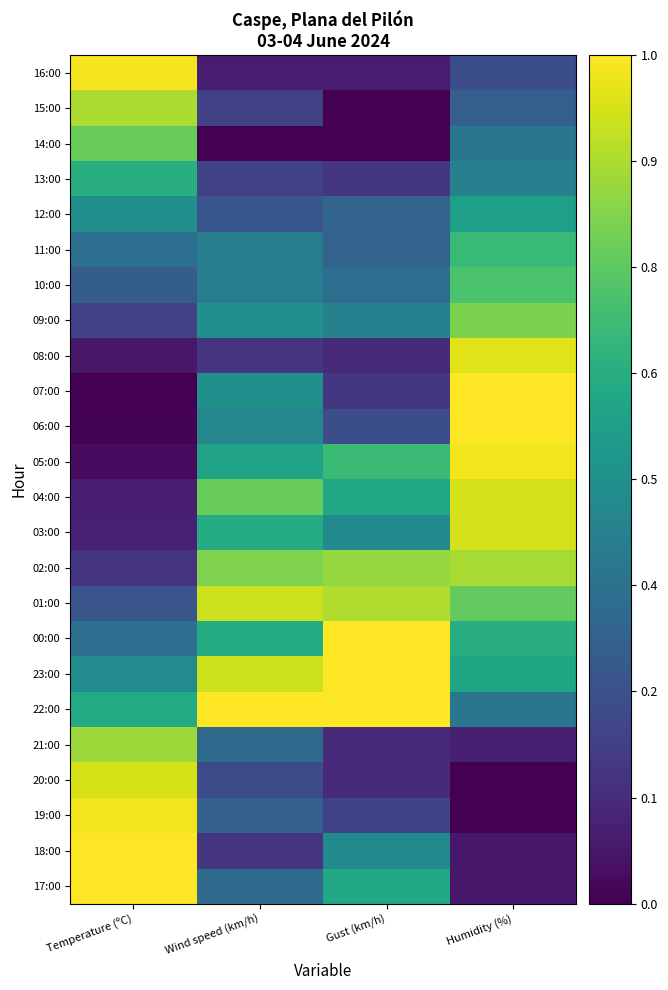

Reading left to right, what are all the values shown in this chart?

16:00: Temperature (ºC)=1.0	Wind speed (km/h)=0.1	Gust (km/h)=0.1	Humidity (%)=0.2
15:00: Temperature (ºC)=0.9	Wind speed (km/h)=0.2	Gust (km/h)=0.0	Humidity (%)=0.3
14:00: Temperature (ºC)=0.8	Wind speed (km/h)=0.0	Gust (km/h)=0.0	Humidity (%)=0.4
13:00: Temperature (ºC)=0.6	Wind speed (km/h)=0.2	Gust (km/h)=0.2	Humidity (%)=0.4
12:00: Temperature (ºC)=0.5	Wind speed (km/h)=0.3	Gust (km/h)=0.3	Humidity (%)=0.6
11:00: Temperature (ºC)=0.4	Wind speed (km/h)=0.4	Gust (km/h)=0.3	Humidity (%)=0.7
10:00: Temperature (ºC)=0.3	Wind speed (km/h)=0.4	Gust (km/h)=0.4	Humidity (%)=0.7
09:00: Temperature (ºC)=0.2	Wind speed (km/h)=0.5	Gust (km/h)=0.4	Humidity (%)=0.8
08:00: Temperature (ºC)=0.1	Wind speed (km/h)=0.2	Gust (km/h)=0.1	Humidity (%)=1.0
07:00: Temperature (ºC)=0.0	Wind speed (km/h)=0.5	Gust (km/h)=0.2	Humidity (%)=1.0
06:00: Temperature (ºC)=0.0	Wind speed (km/h)=0.5	Gust (km/h)=0.2	Humidity (%)=1.0
05:00: Temperature (ºC)=0.0	Wind speed (km/h)=0.6	Gust (km/h)=0.7	Humidity (%)=1.0
04:00: Temperature (ºC)=0.1	Wind speed (km/h)=0.8	Gust (km/h)=0.6	Humidity (%)=0.9
03:00: Temperature (ºC)=0.1	Wind speed (km/h)=0.6	Gust (km/h)=0.5	Humidity (%)=0.9
02:00: Temperature (ºC)=0.2	Wind speed (km/h)=0.8	Gust (km/h)=0.8	Humidity (%)=0.9
01:00: Temperature (ºC)=0.3	Wind speed (km/h)=0.9	Gust (km/h)=0.9	Humidity (%)=0.8
00:00: Temperature (ºC)=0.4	Wind speed (km/h)=0.6	Gust (km/h)=1.0	Humidity (%)=0.6
23:00: Temperature (ºC)=0.5	Wind speed (km/h)=0.9	Gust (km/h)=1.0	Humidity (%)=0.6
22:00: Temperature (ºC)=0.6	Wind speed (km/h)=1.0	Gust (km/h)=1.0	Humidity (%)=0.4
21:00: Temperature (ºC)=0.9	Wind speed (km/h)=0.3	Gust (km/h)=0.1	Humidity (%)=0.1
20:00: Temperature (ºC)=0.9	Wind speed (km/h)=0.2	Gust (km/h)=0.1	Humidity (%)=0.0
19:00: Temperature (ºC)=1.0	Wind speed (km/h)=0.3	Gust (km/h)=0.2	Humidity (%)=0.0
18:00: Temperature (ºC)=1.0	Wind speed (km/h)=0.2	Gust (km/h)=0.5	Humidity (%)=0.1
17:00: Temperature (ºC)=1.0	Wind speed (km/h)=0.3	Gust (km/h)=0.6	Humidity (%)=0.1